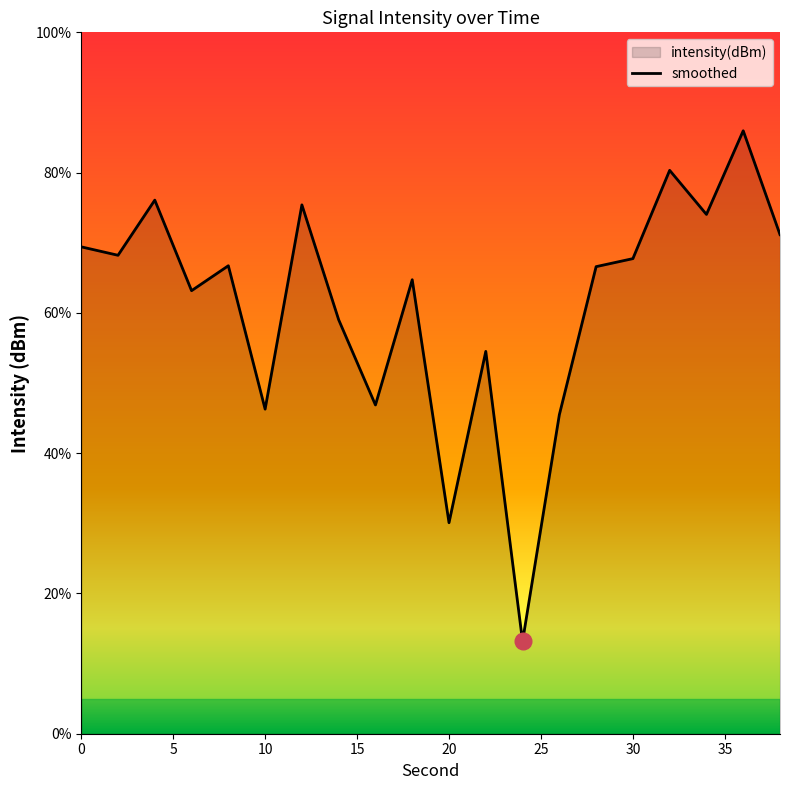

What is the smallest value displayed?

13.2